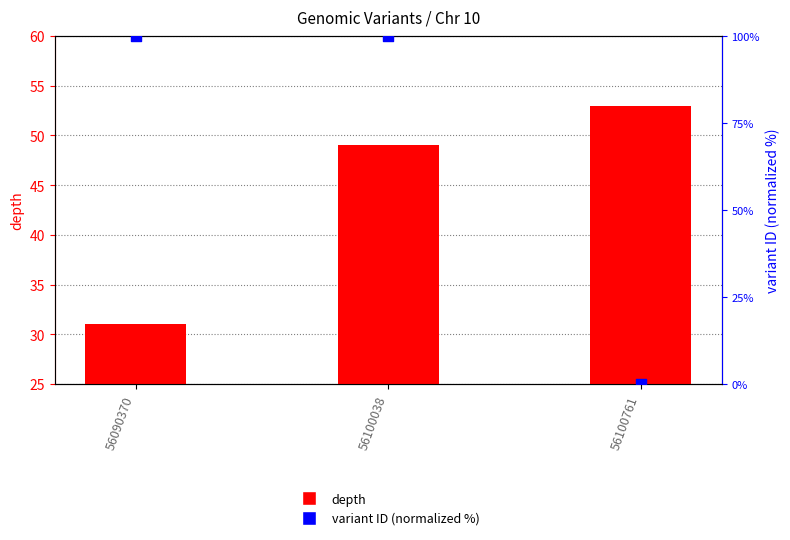

Which series contains the highest Y value?

variant ID (normalized %)